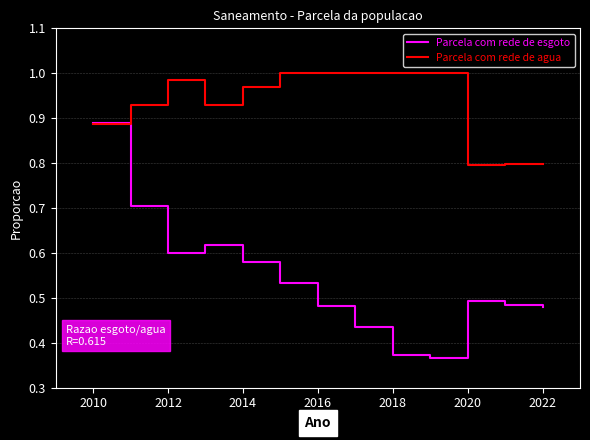

Which series has the largest range (max minus min)?

Parcela com rede de esgoto